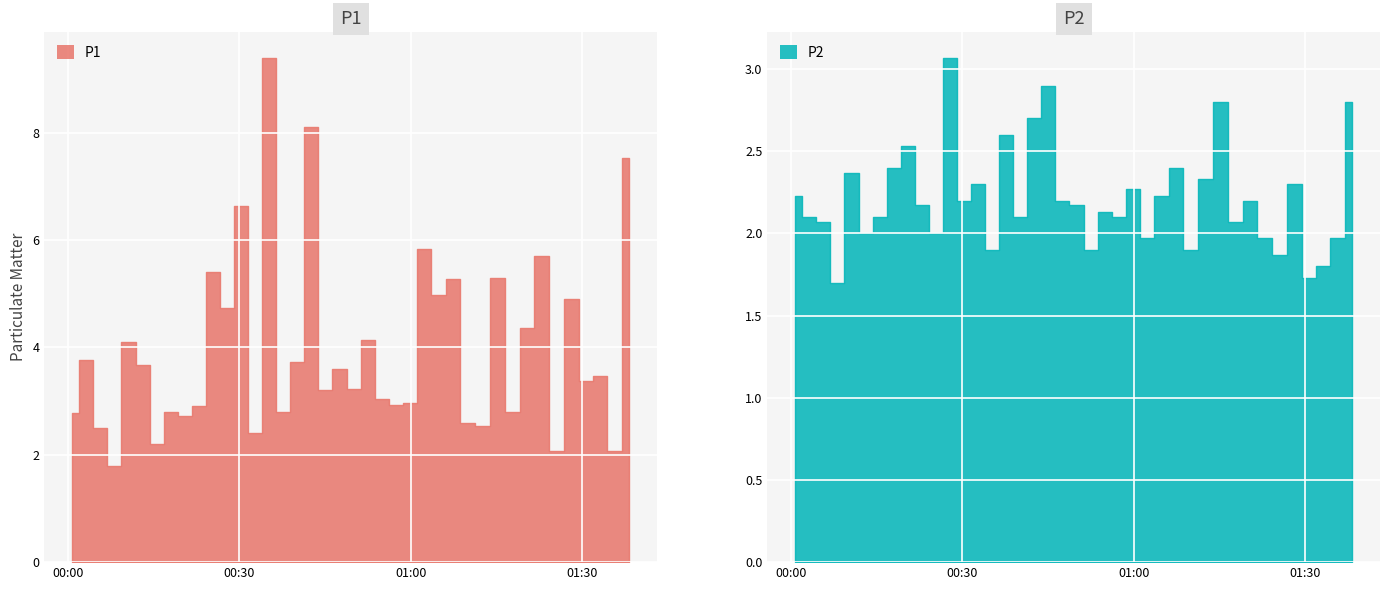

What is the value of the P2 point at the 14th from the left?

2.3